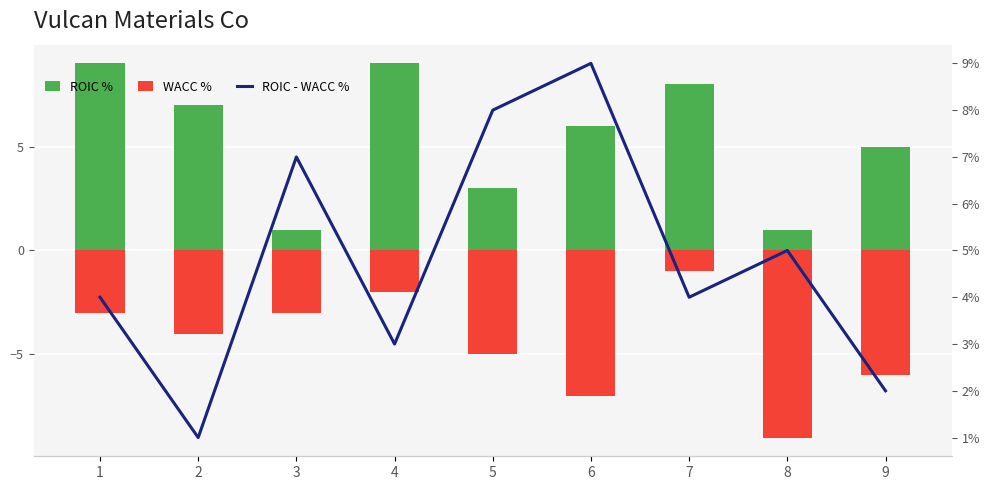

At which category does the chart reach its peak across all series?

6